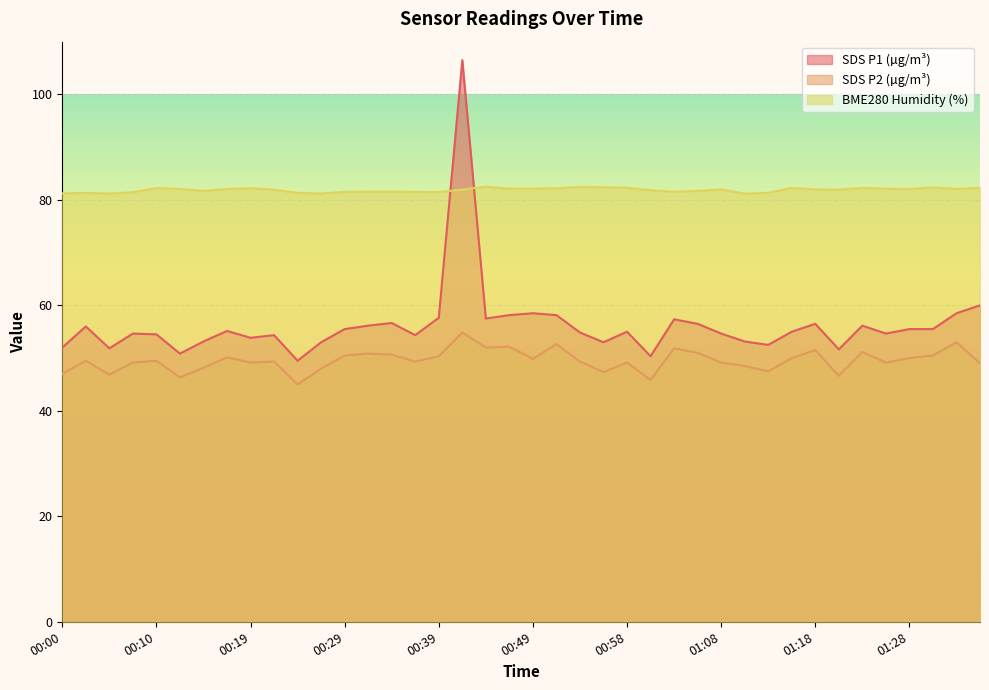

Reading right to left, list all the values displayed in this chart.

SDS_P1: 01:35=60.0	01:33=58.5	01:30=55.5	01:28=55.5	01:25=54.6	01:23=56.2	01:20=51.6	01:18=56.5	01:16=55.0	01:13=52.5	01:11=53.2	01:08=54.6	01:06=56.5	01:03=57.4	01:01=50.4	00:58=55.0	00:56=53.0	00:54=54.9	00:51=58.2	00:49=58.5	00:46=58.2	00:44=57.5	00:41=106.5	00:39=57.6	00:36=54.3	00:34=56.6	00:32=56.2	00:29=55.5	00:27=53.0	00:24=49.5	00:22=54.3	00:19=53.8	00:17=55.1	00:14=53.2	00:12=50.9	00:10=54.5	00:07=54.6	00:05=51.8	00:02=56.0	00:00=52.0
SDS_P2: 01:35=49.0	01:33=53.0	01:30=50.5	01:28=50.0	01:25=49.1	01:23=51.2	01:20=46.6	01:18=51.5	01:16=50.0	01:13=47.5	01:11=48.5	01:08=49.1	01:06=51.0	01:03=51.8	01:01=45.9	00:58=49.1	00:56=47.4	00:54=49.3	00:51=52.6	00:49=49.9	00:46=52.1	00:44=52.0	00:41=54.9	00:39=50.4	00:36=49.3	00:34=50.7	00:32=50.9	00:29=50.5	00:27=48.0	00:24=45.0	00:22=49.3	00:19=49.1	00:17=50.1	00:14=48.2	00:12=46.3	00:10=49.5	00:07=49.1	00:05=46.8	00:02=49.5	00:00=47.0
BME280_humidity: 01:35=82.3	01:33=82.1	01:30=82.4	01:28=82.0	01:25=82.1	01:23=82.3	01:20=81.9	01:18=82.0	01:16=82.3	01:13=81.3	01:11=81.2	01:08=82.0	01:06=81.7	01:03=81.5	01:01=81.8	00:58=82.3	00:56=82.4	00:54=82.5	00:51=82.2	00:49=82.1	00:46=82.1	00:44=82.5	00:41=82.0	00:39=81.5	00:36=81.5	00:34=81.6	00:32=81.5	00:29=81.5	00:27=81.2	00:24=81.3	00:22=81.9	00:19=82.2	00:17=82.0	00:14=81.7	00:12=82.1	00:10=82.2	00:07=81.5	00:05=81.2	00:02=81.3	00:00=81.2